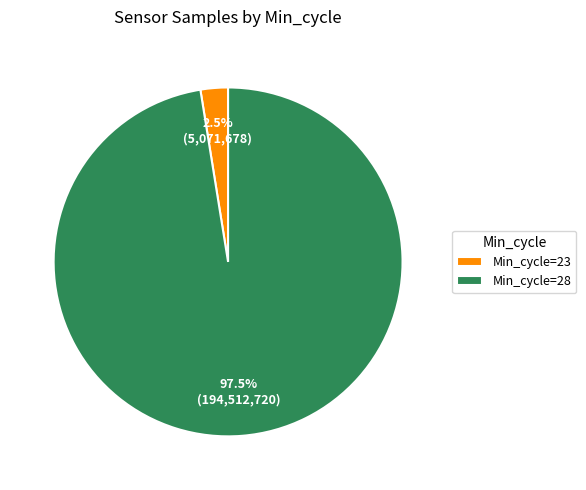

How many segments does this pie chart have?

2